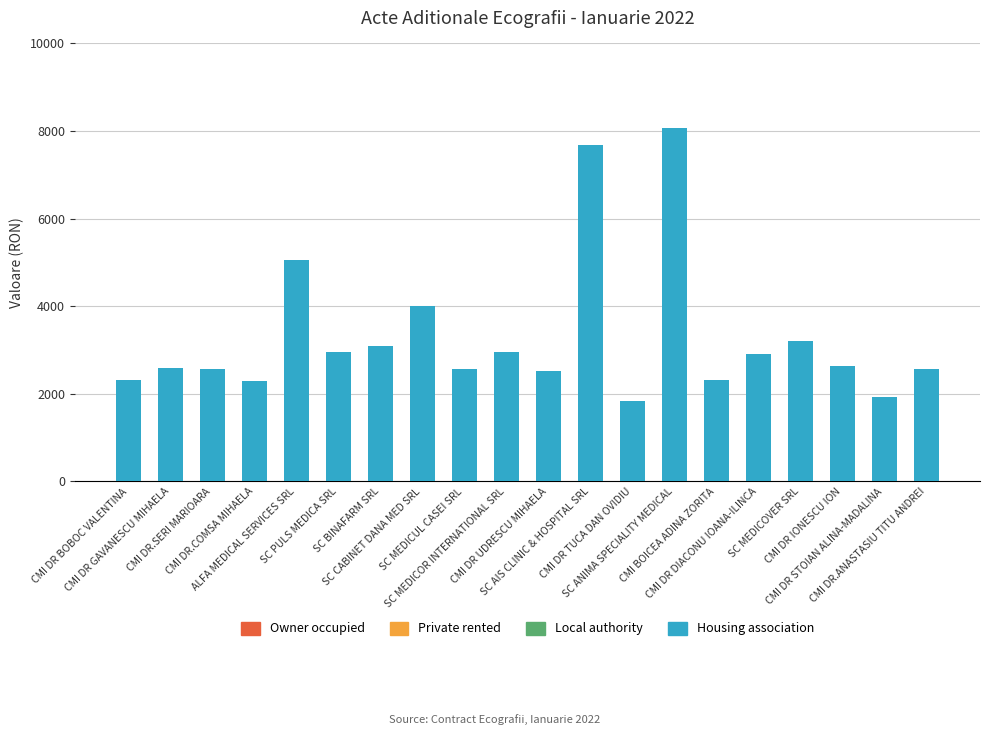

What is the ratio of the value at CMI DR GAVANESCU MIHAELA to the value at CMI DR BOBOC VALENTINA?

1.1